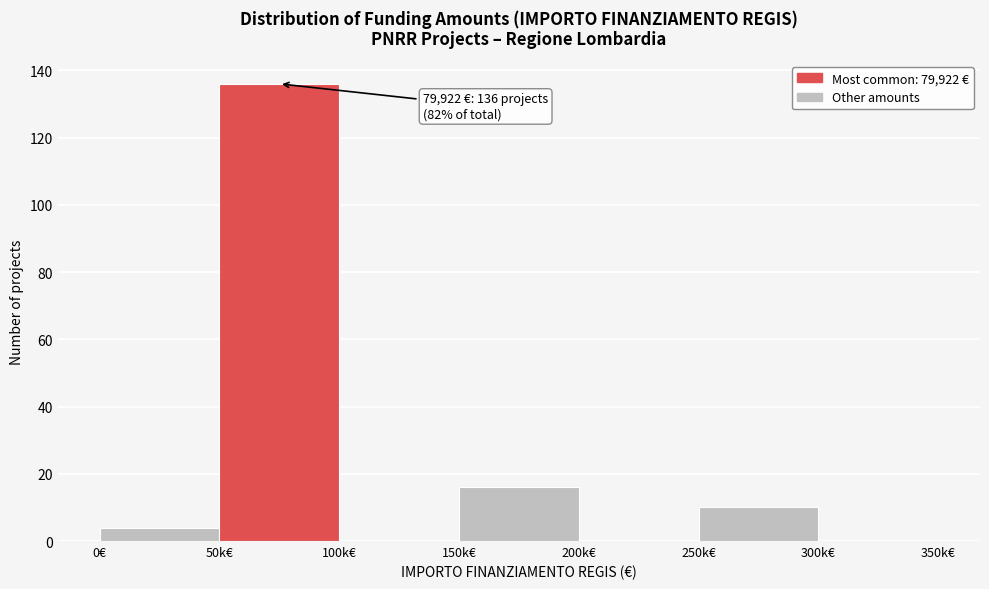

Reading left to right, what are all the values shown in this chart?

0€=4	50k€=136	100k€=0	150k€=16	200k€=0	250k€=10	300k€=0